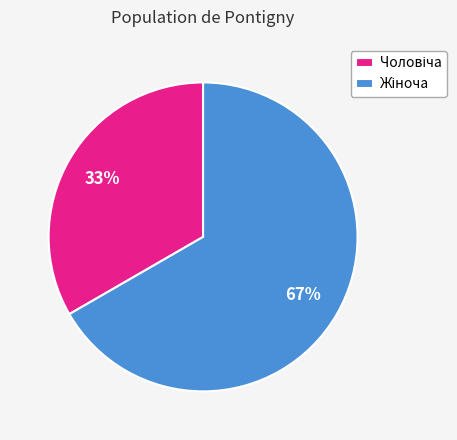

How many segments does this pie chart have?

2